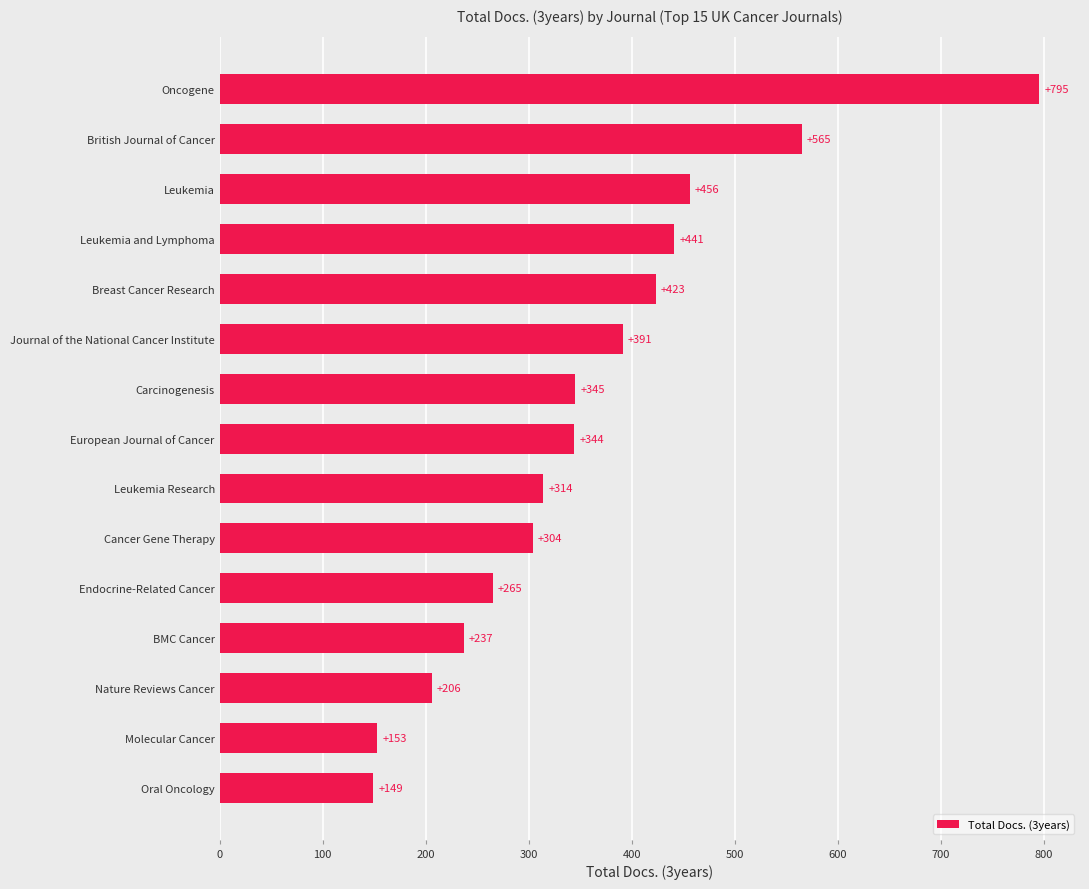

Where is the data nearest to the value 472?

Leukemia